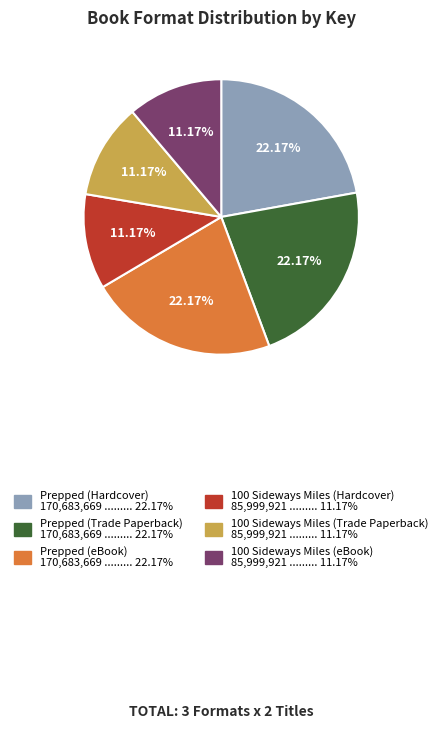

Is there a majority slice in this chart?

No